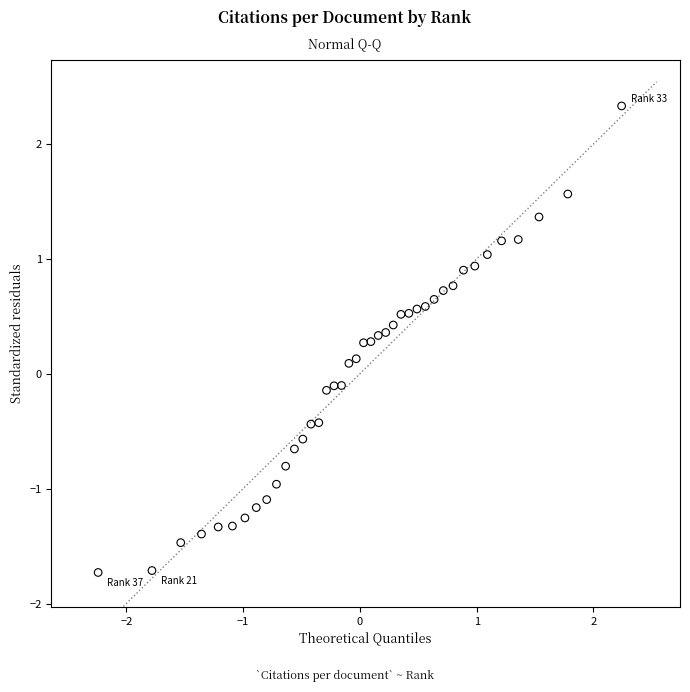

What is the range of X values (max minus min)?

4.5